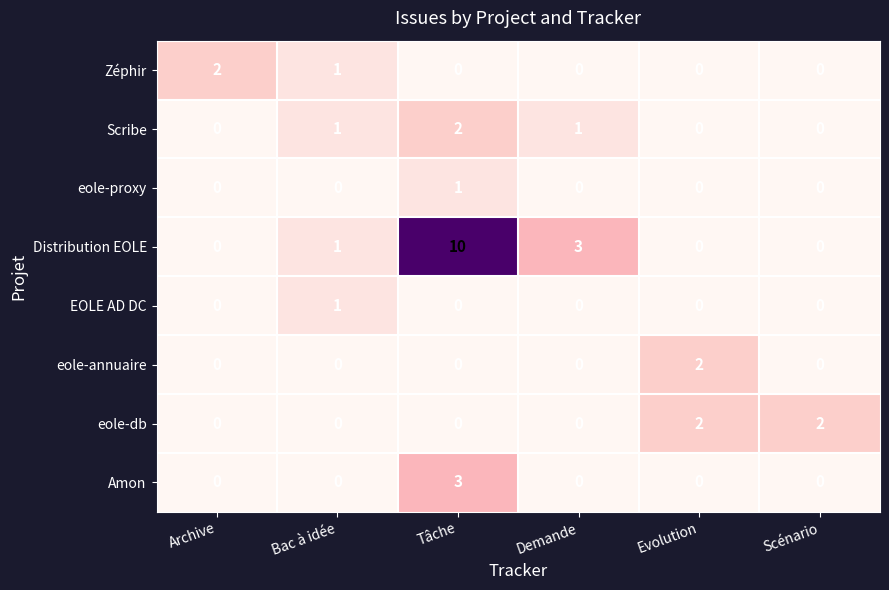

What is the greatest value displayed?

10